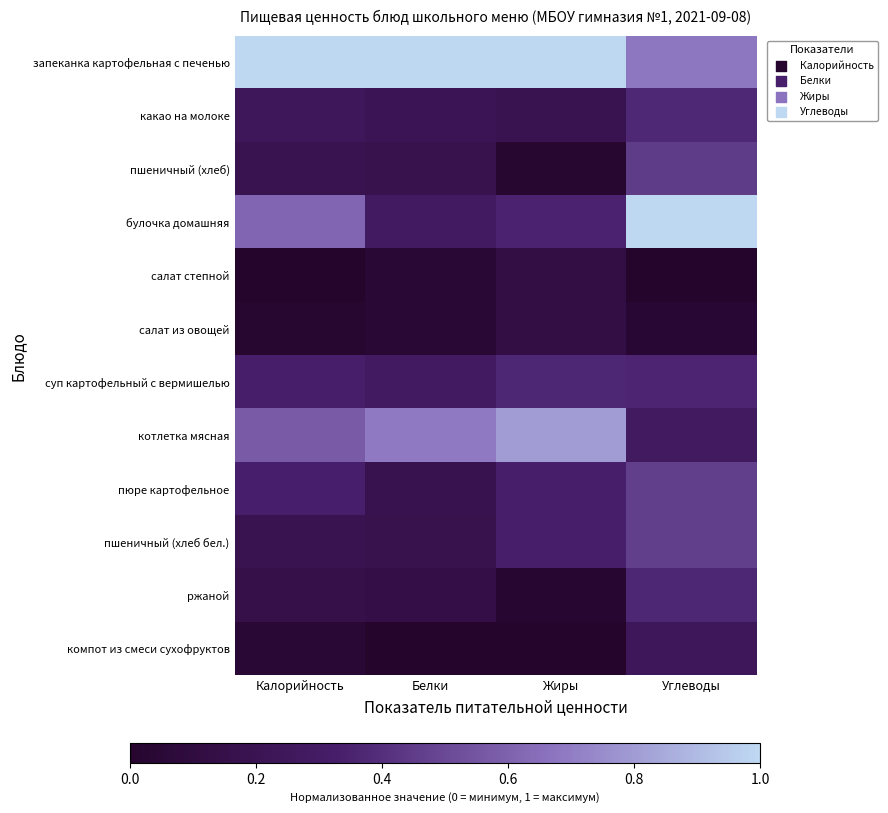

How many data points does each series have?

4